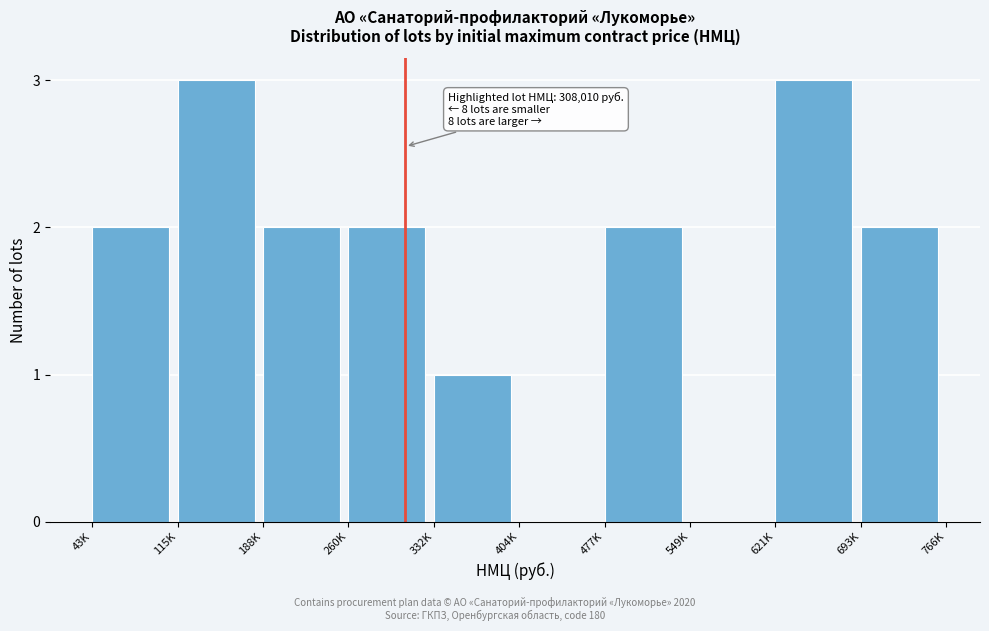

Reading left to right, list all the values displayed in this chart.

43K=2	115K=3	188K=2	260K=2	332K=1	404K=0	477K=2	549K=0	621K=3	693K=2